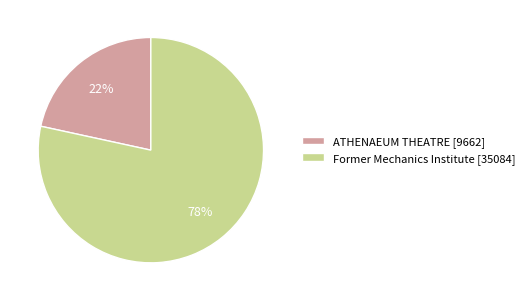

What is the smallest slice in the pie chart?

ATHENAEUM THEATRE